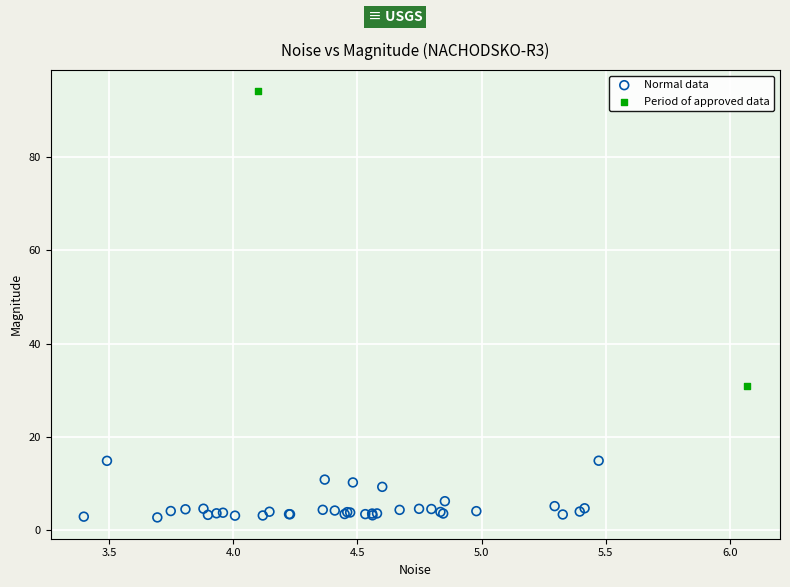

Which series has the widest spread of Y values?

Period of approved data